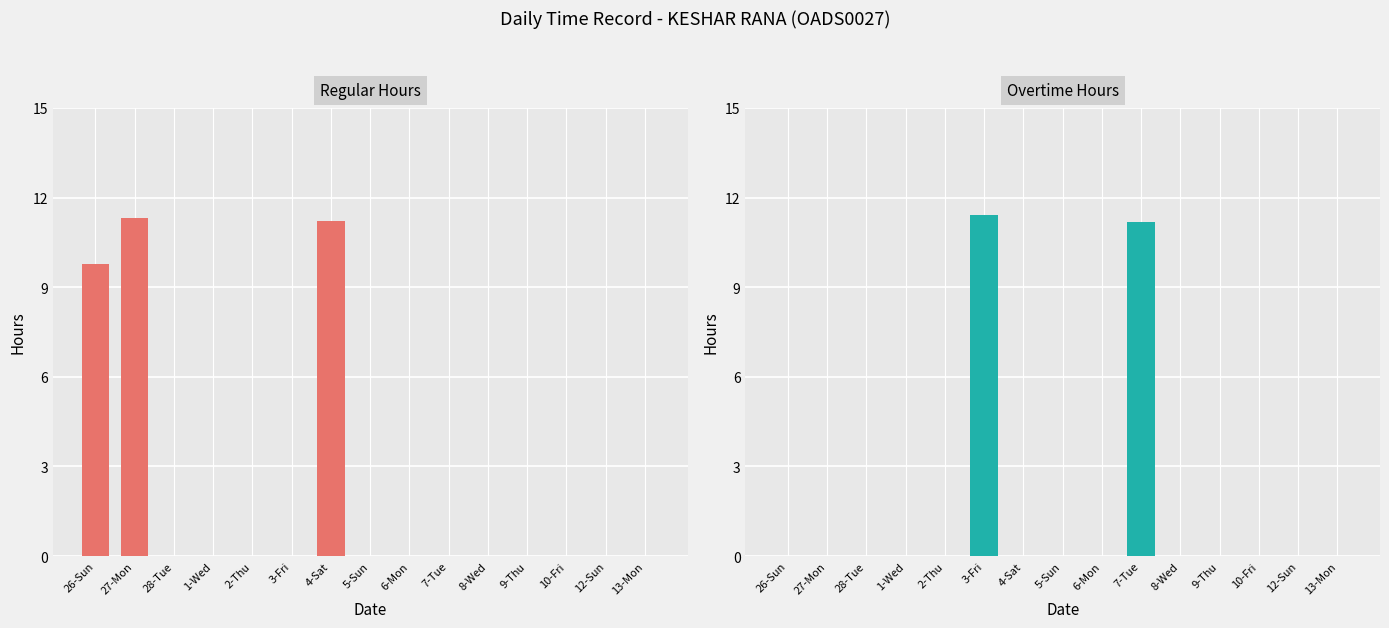

What is the difference between the second highest and second lowest values in the Overtime Hours series?

11.2